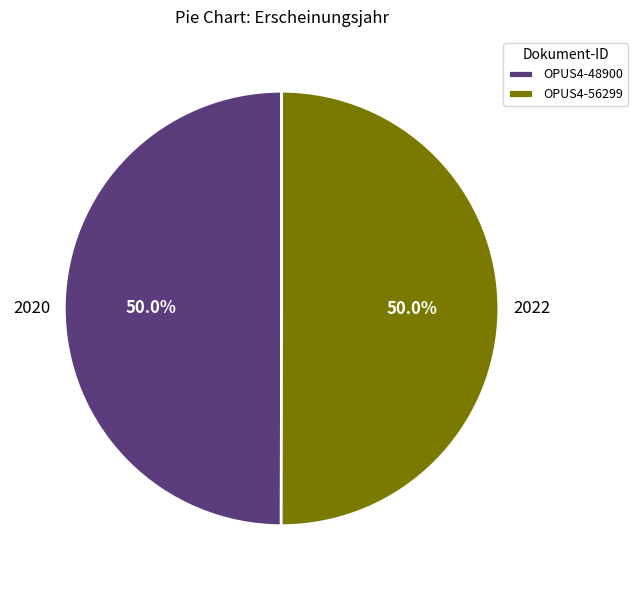

To the nearest percent, what percentage of the pie is OPUS4-48900?

50%